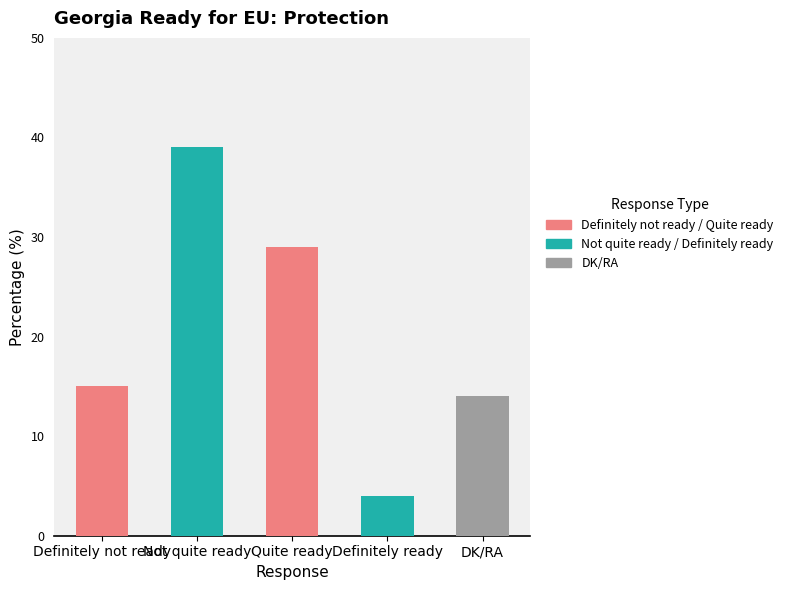

What is the maximum value shown in the chart?

39